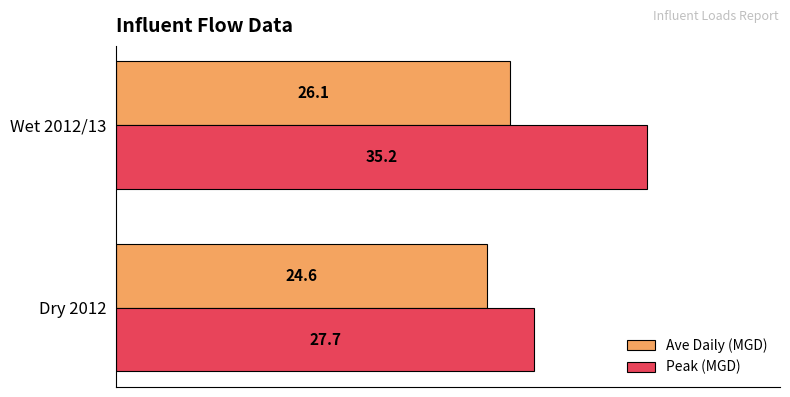

How many values in the Ave Daily (MGD) series are below 26?

1